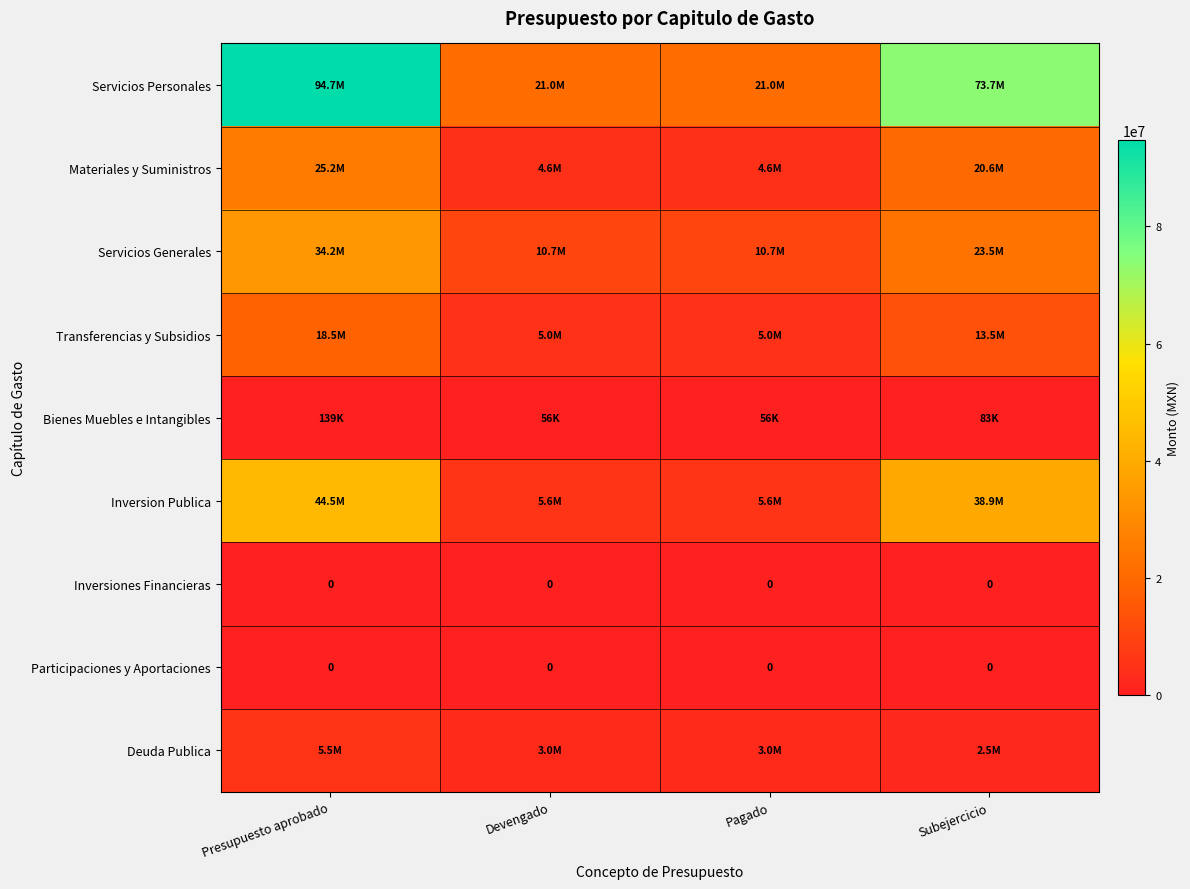

List the labels in order of Inversion Publica value, smallest first.

Devengado, Pagado, Subejercicio, Presupuesto aprobado